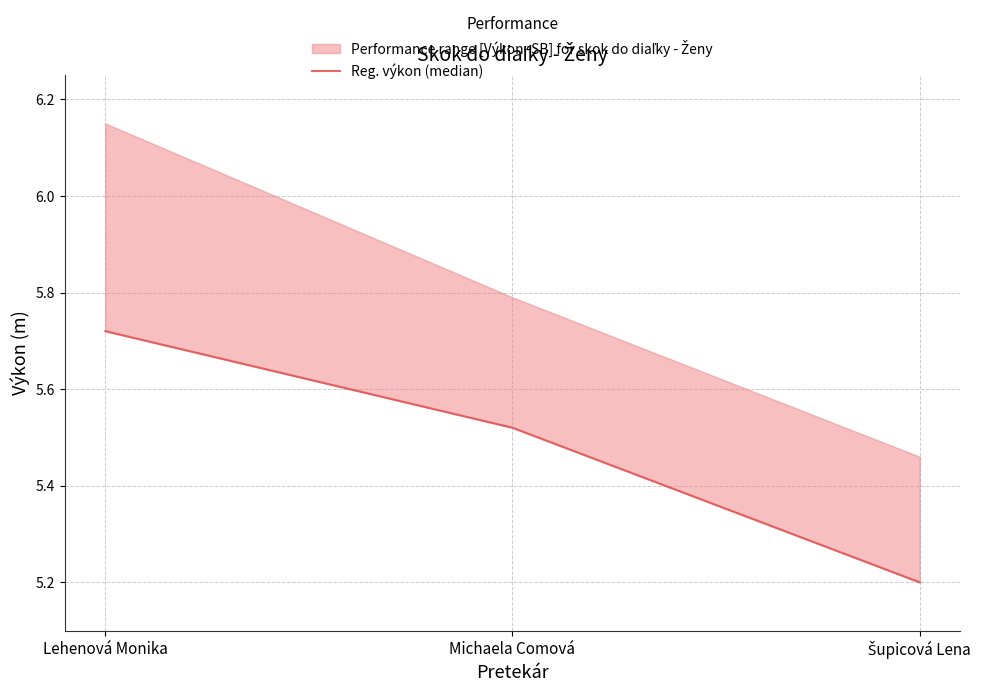

Which label corresponds to the largest value in the chart?

Lehenová Monika